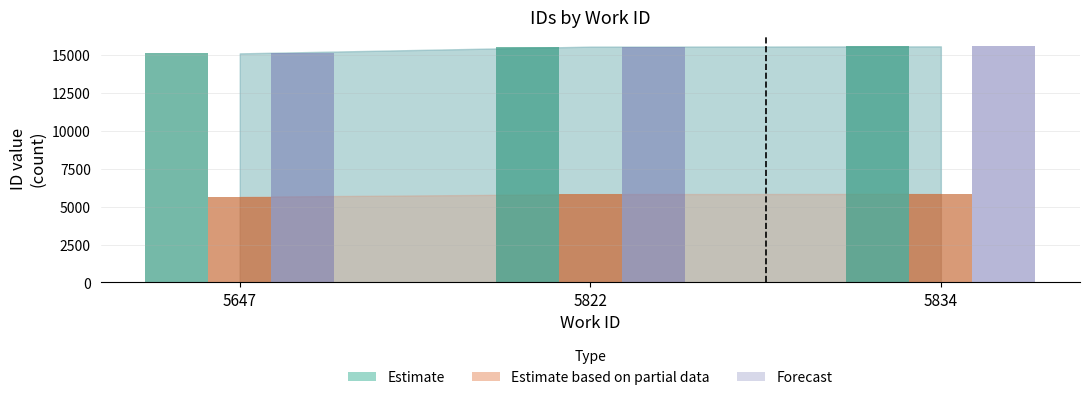

At which label does Estimate reach its peak?

5834